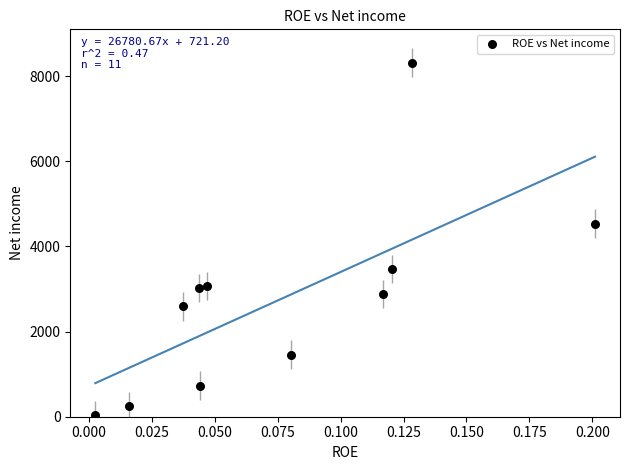

What is the range of Y values (max minus min)?

8282